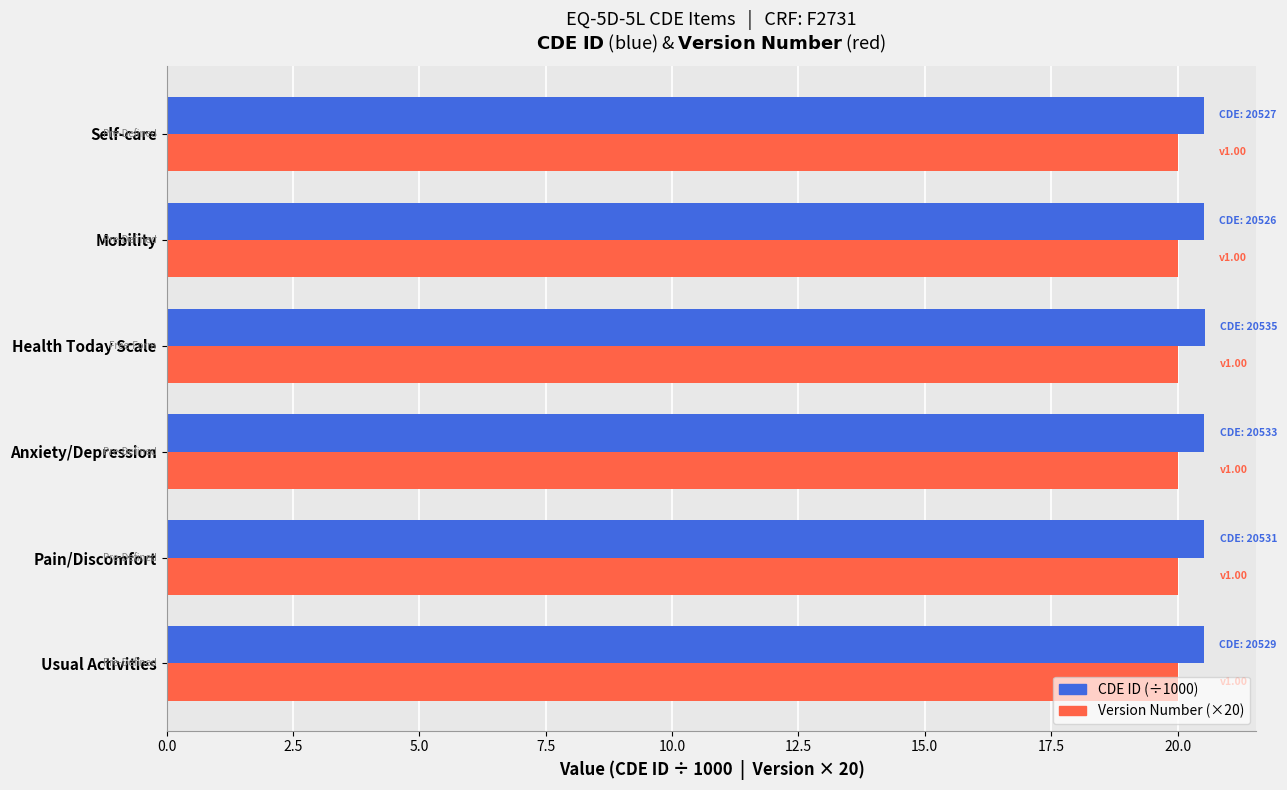

What is the total value across all series at Mobility?

40.5